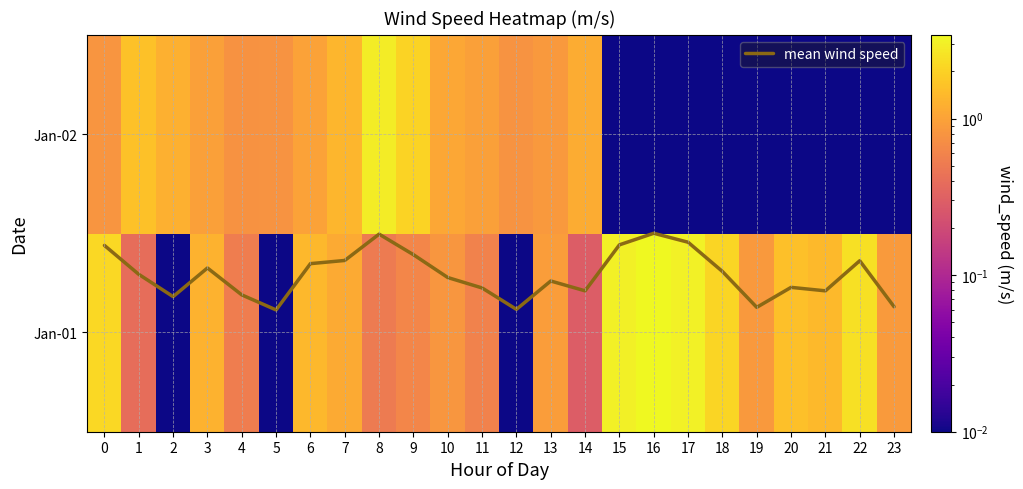

What is the highest value of the Jan-02 series?

2.9